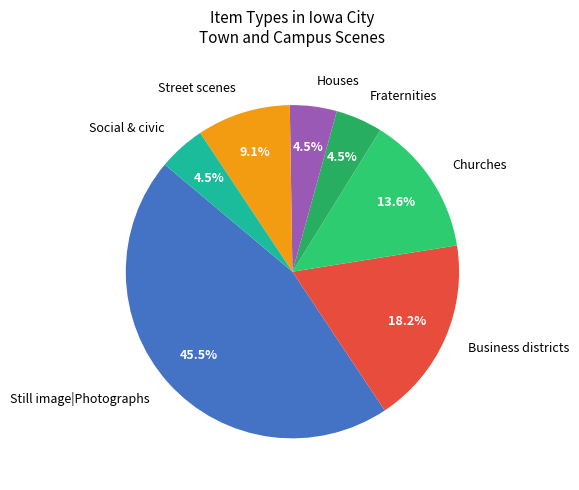

Combined, do Social & civic and Business districts account for over 50%?

No